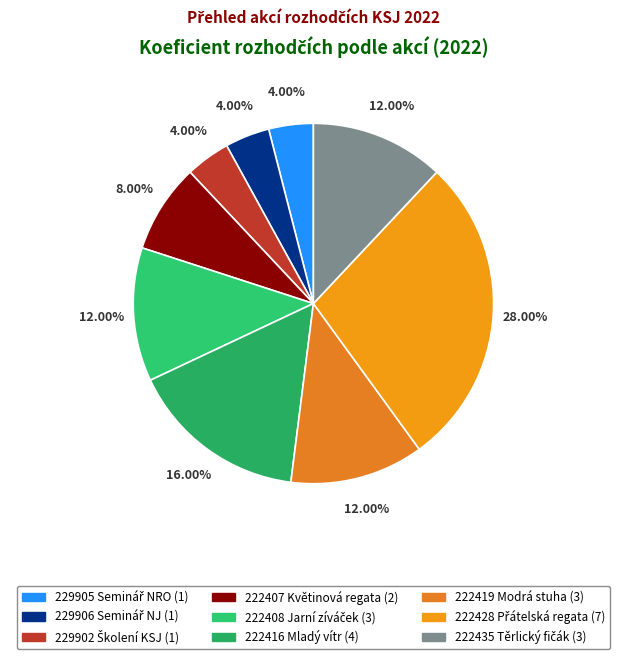

How many segments does this pie chart have?

9